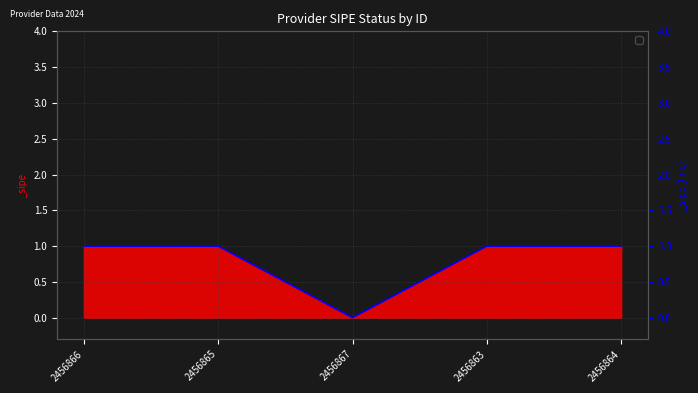

What is the change in value from 2456867 to 2456863?

+1